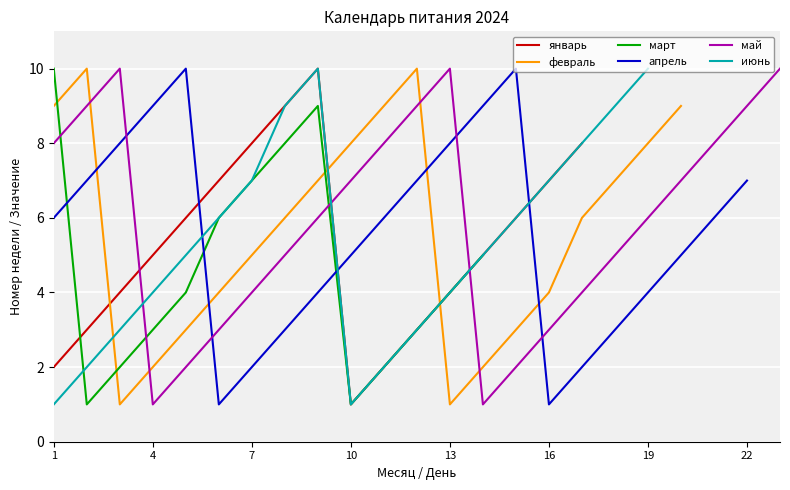

How many times do май and июнь cross each other?

3